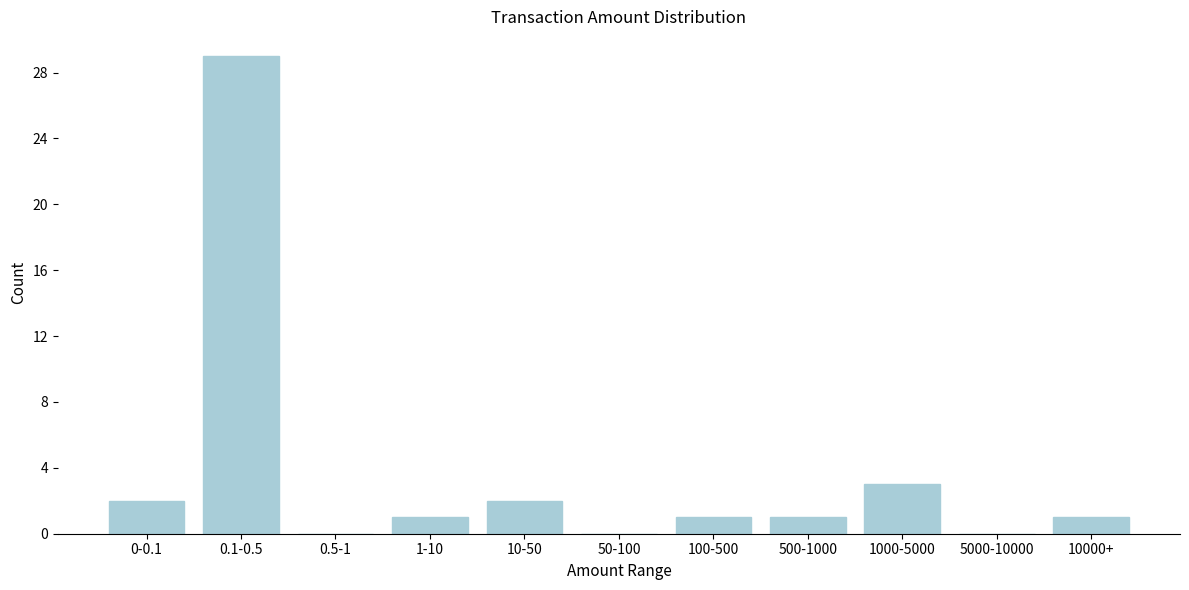

Reading left to right, transcribe all the data shown in this chart.

0-0.1=2	0.1-0.5=29	0.5-1=0	1-10=1	10-50=2	50-100=0	100-500=1	500-1000=1	1000-5000=3	5000-10000=0	10000+=1